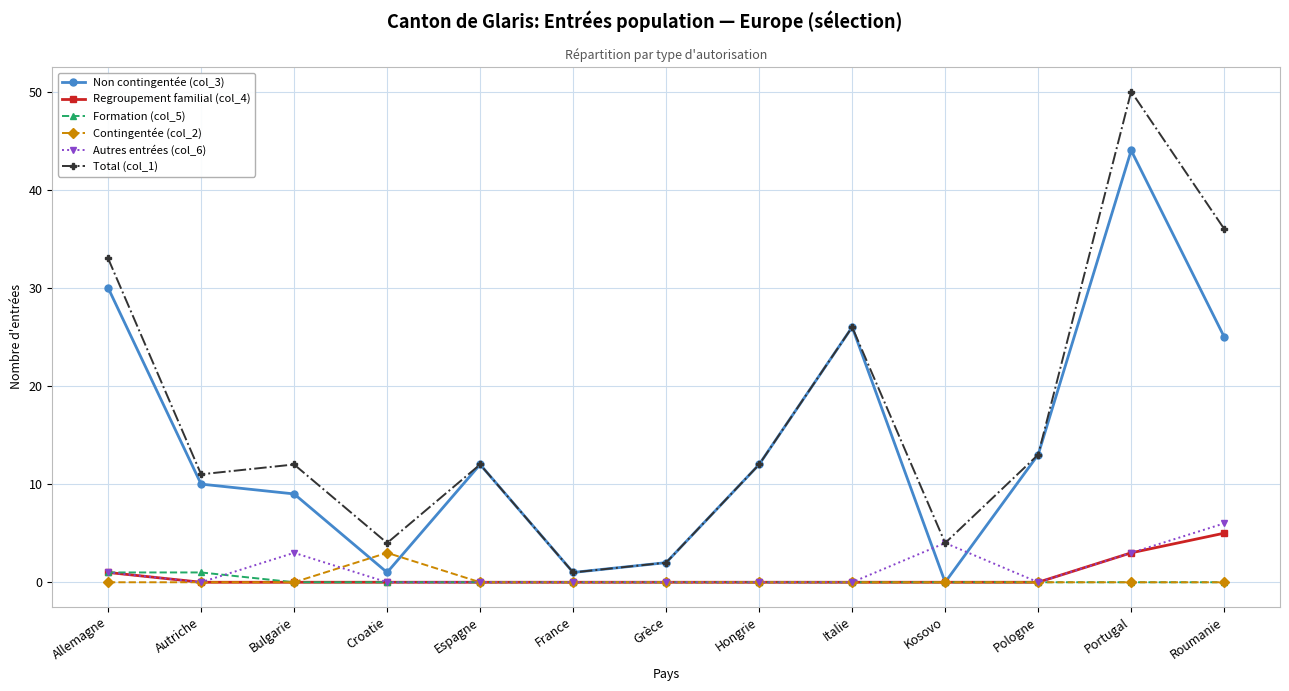

What is the sum of all Autres entrées (col_6) values?

17